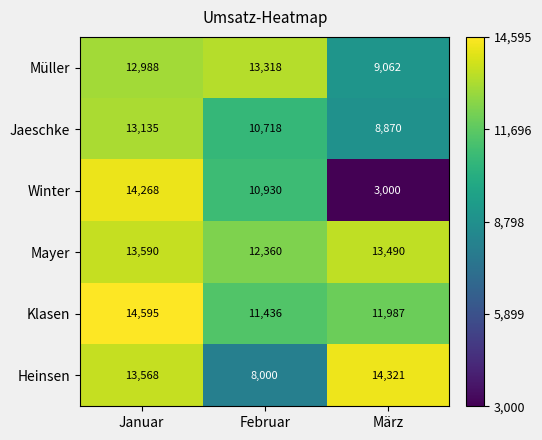

What is the difference between the highest and lowest values at März?

11321